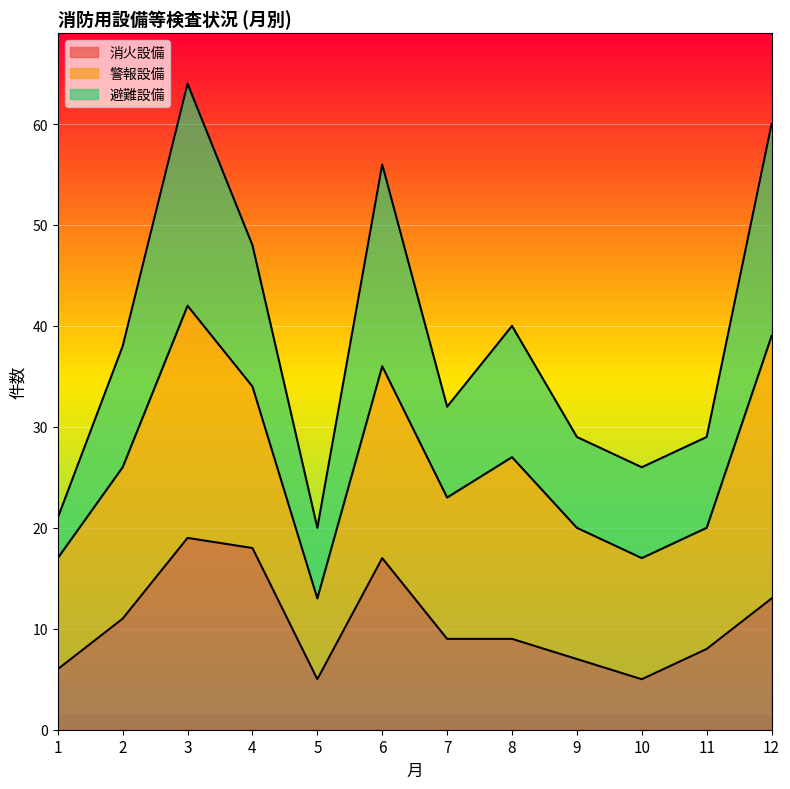

What is the minimum value for 避難設備?

20